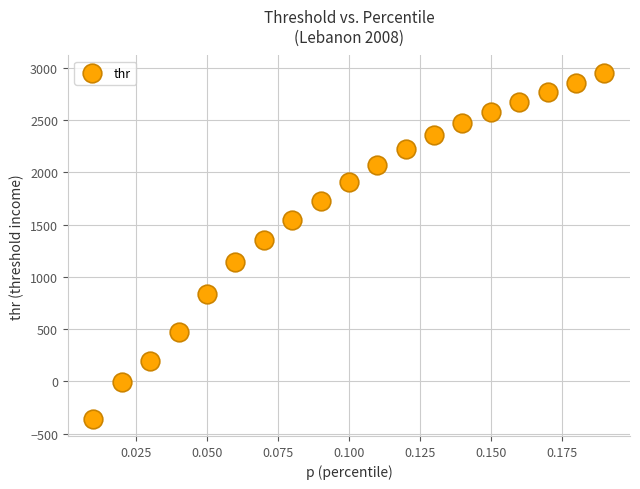

What Y value in the scatter plot is closest to 1298?

1354.0